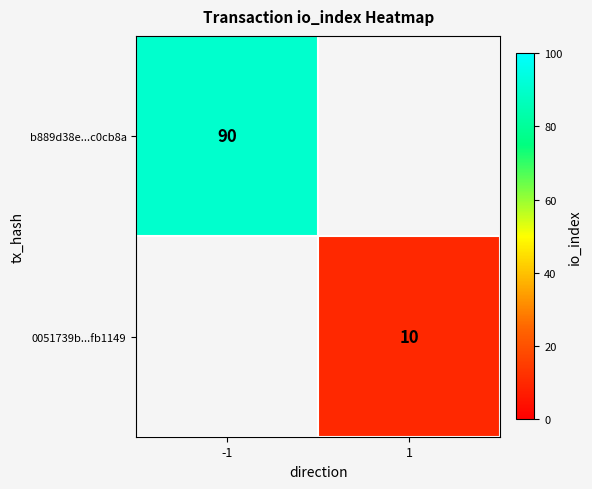

True or false: b889d38e...c0cb8a has a value of 90 at -1.

True